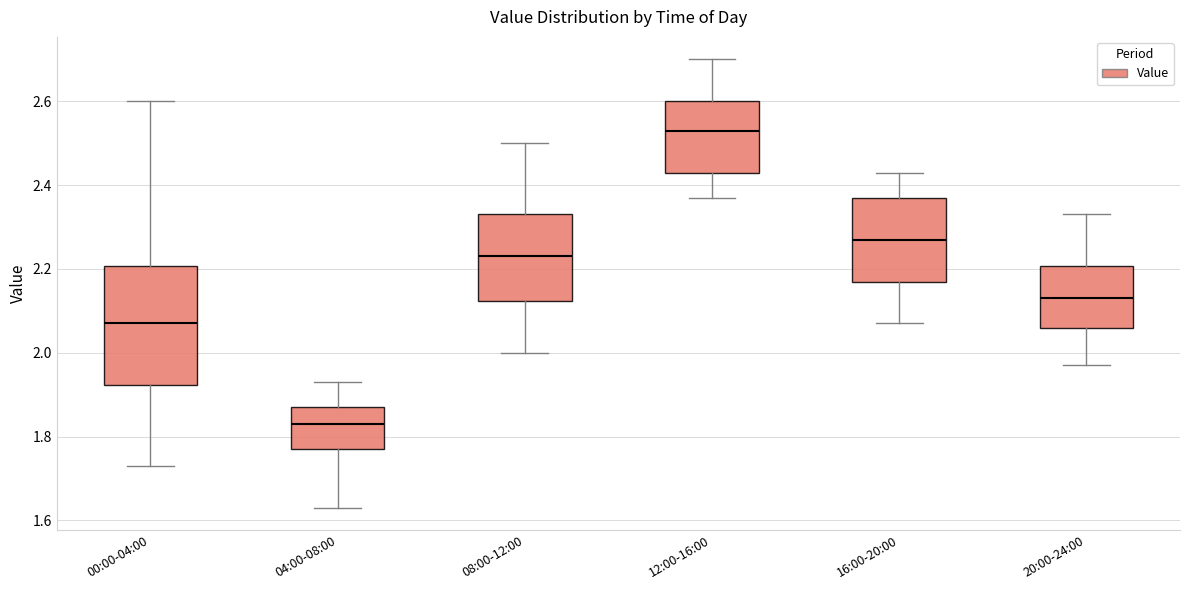

Where does the median line of the box for 08:00-12:00 sit on the y-axis? The values are not printed on the chart, so give them approximately, as read against the axis.

2.24